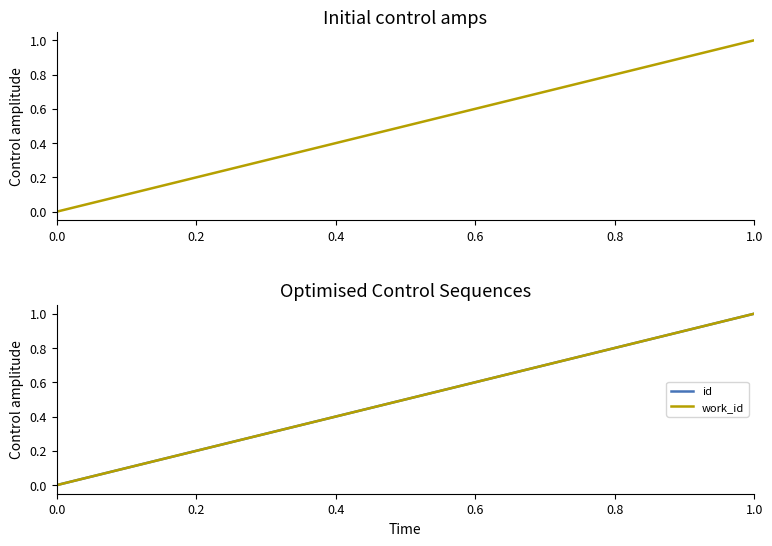

Which series has the largest total across all categories?

id